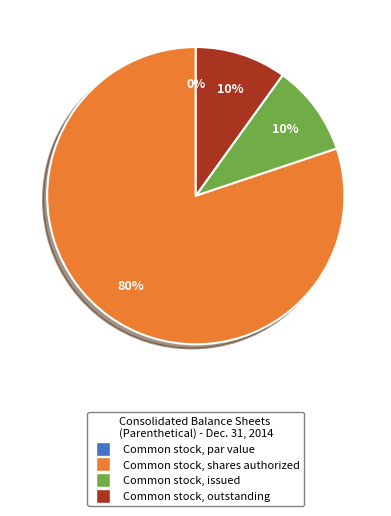

Which slice represents more than half of the pie?

Common stock, shares authorized